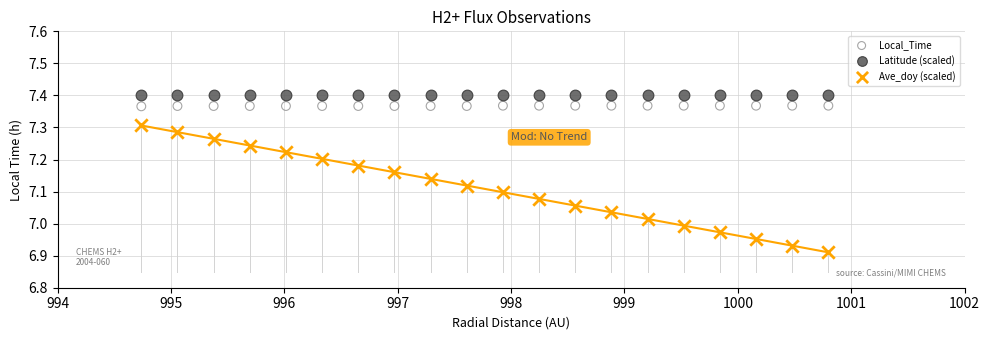

Which series contains the lowest Y value?

Ave_doy (scaled)